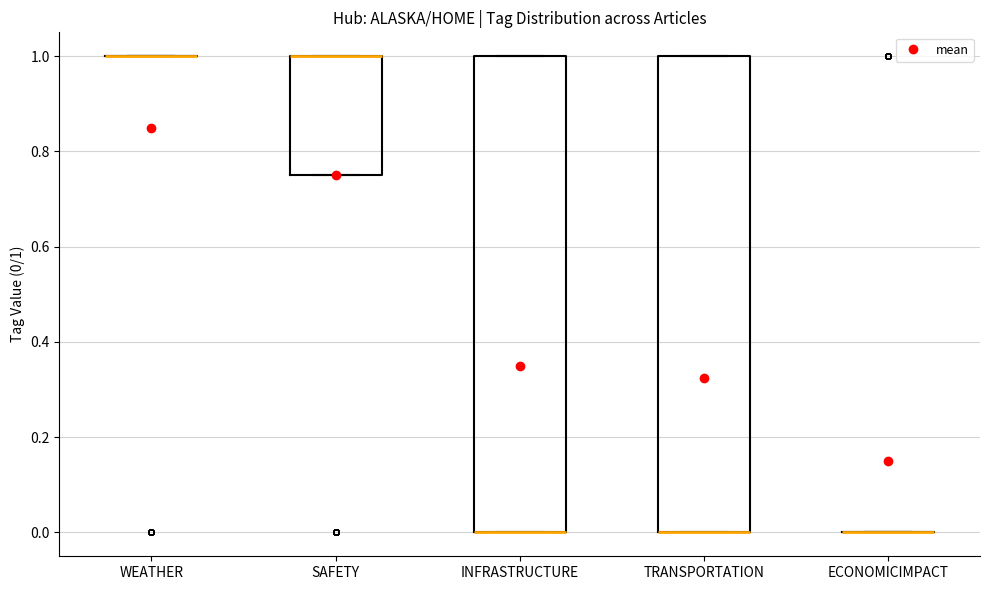

Reading left to right, read every box against the y-axis: the position of its median line, the range the box covers, and the ends of its whiskers. The values are not printed on the chart, so give them approximately, as read against the axis.

WEATHER: box collapsed to a line at 1.00, whiskers 1.00 to 1.00
SAFETY: median 1.00 (drawn on the box's upper edge), box 0.76 to 1.00, whiskers 0.76 to 1.00
INFRASTRUCTURE: median 0.00 (drawn on the box's lower edge), box 0.00 to 1.00, whiskers 0.00 to 1.00
TRANSPORTATION: median 0.00 (drawn on the box's lower edge), box 0.00 to 1.00, whiskers 0.00 to 1.00
ECONOMICIMPACT: box collapsed to a line at 0.00, whiskers 0.00 to 0.00